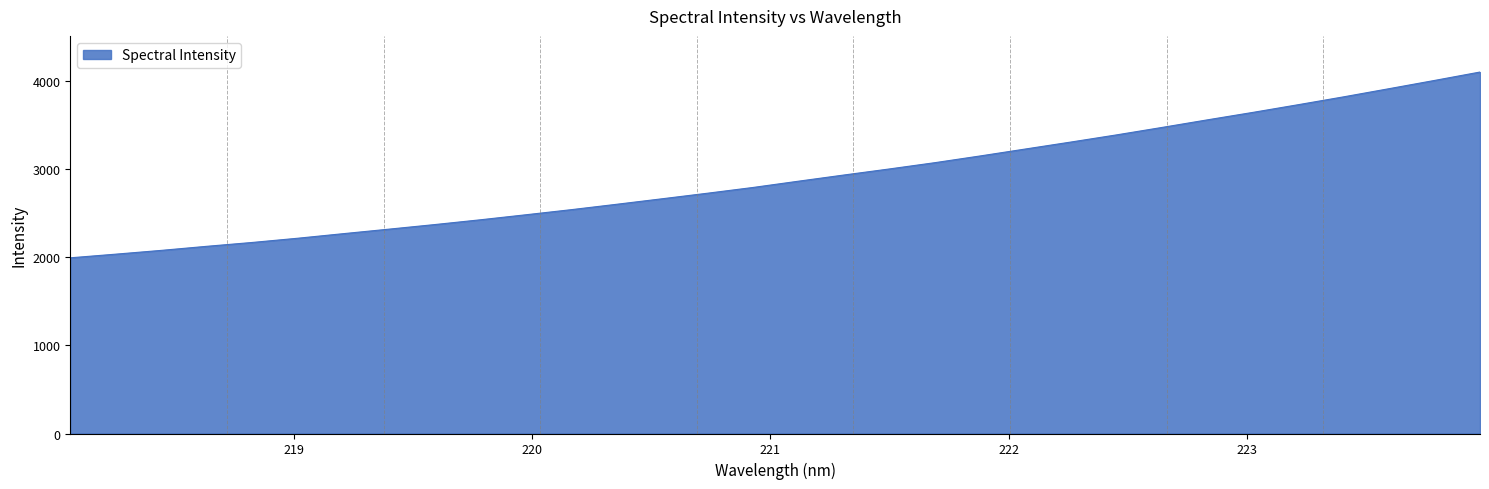

What is the greatest value displayed?

4105.2